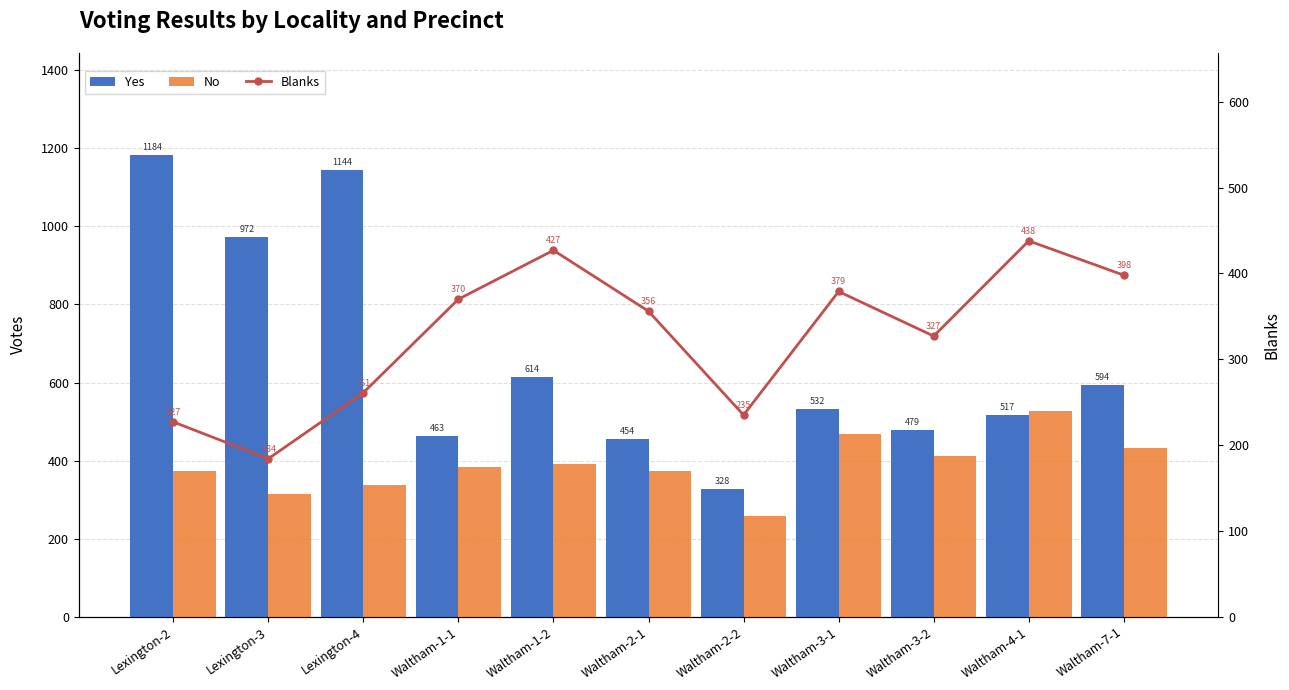

What is the label of the 3rd bar from the left?

Lexington-4